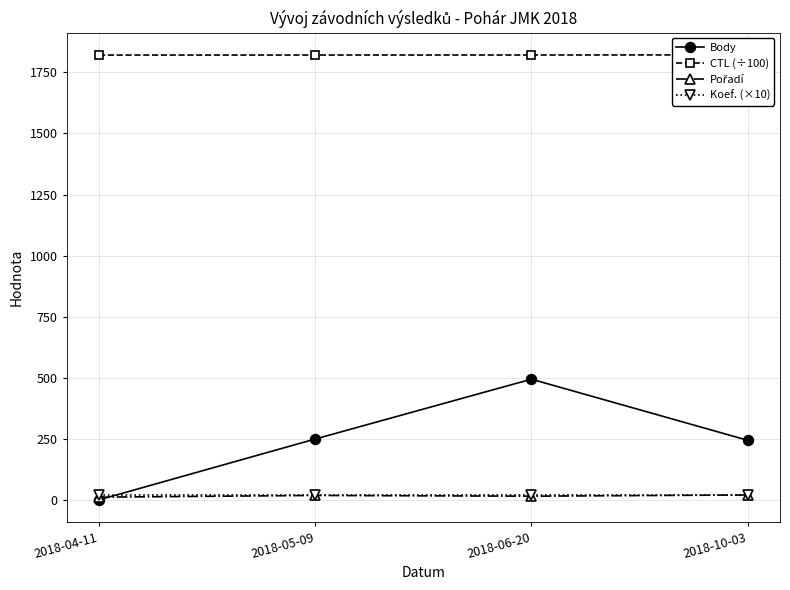

True or false: Body and CTL (÷100) cross at least once.

False